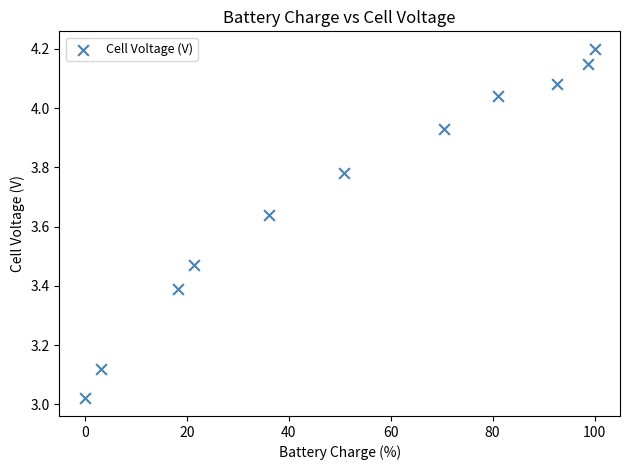

What is the range of Y values (max minus min)?

1.2